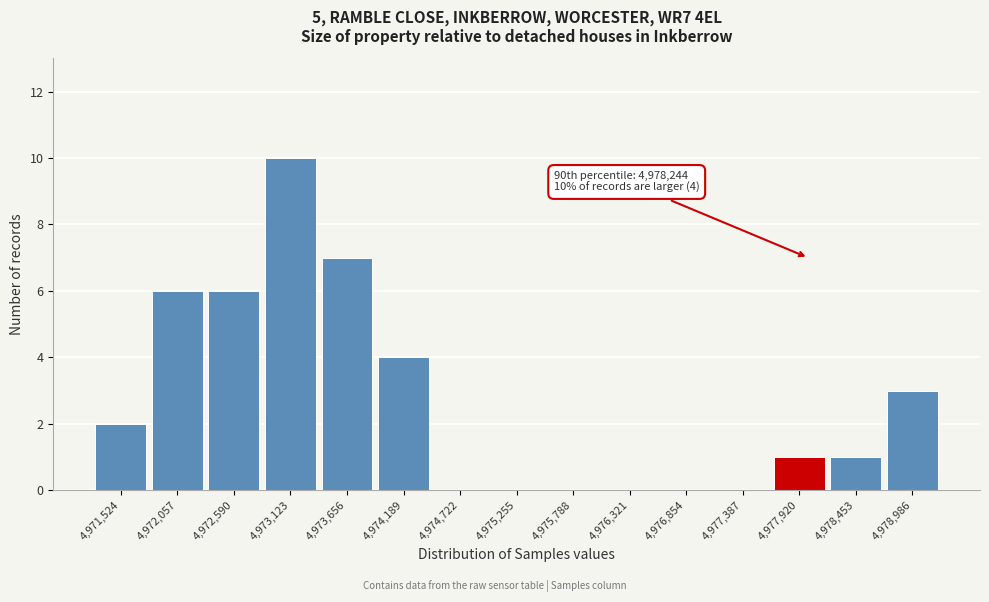

Reading left to right, list all the values displayed in this chart.

4,971,524=2	4,972,057=6	4,972,590=6	4,973,123=10	4,973,656=7	4,974,189=4	4,974,722=0	4,975,255=0	4,975,788=0	4,976,321=0	4,976,854=0	4,977,387=0	4,977,920=1	4,978,453=1	4,978,986=3